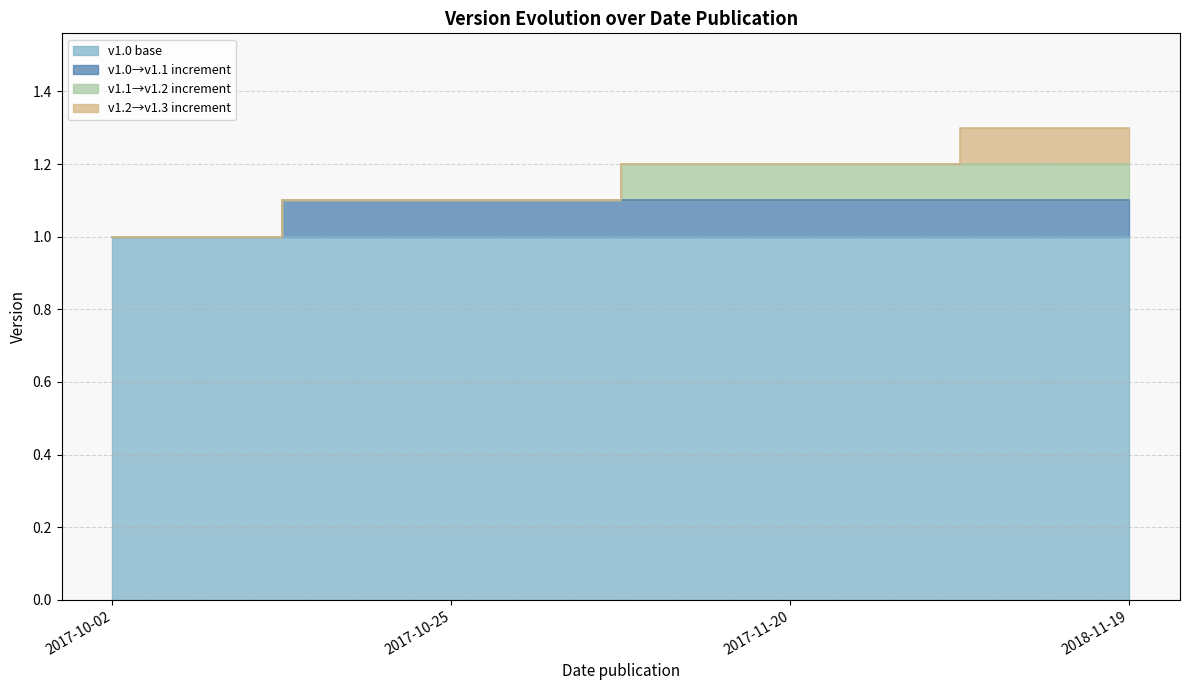

What position from the left is 2018-11-19?

4